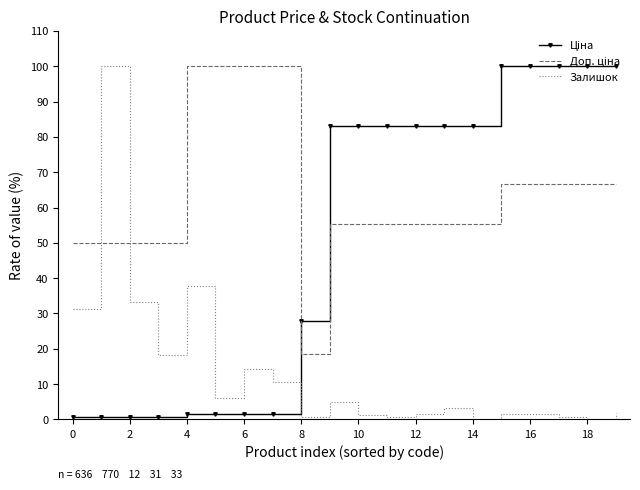

The value of Залишок at 0 is 31.3. True or false?

True